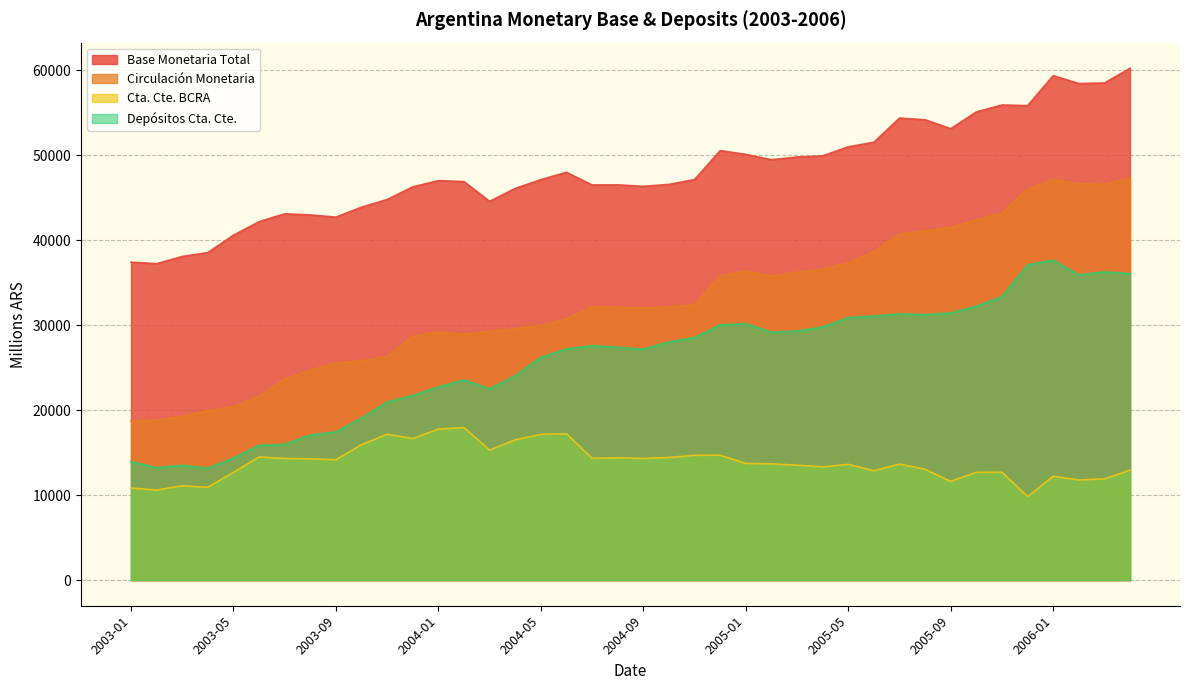

True or false: base_monetaria_circulacion_monetaria_total and base_monetaria_cuenta_corriente_bcra cross at least once.

False